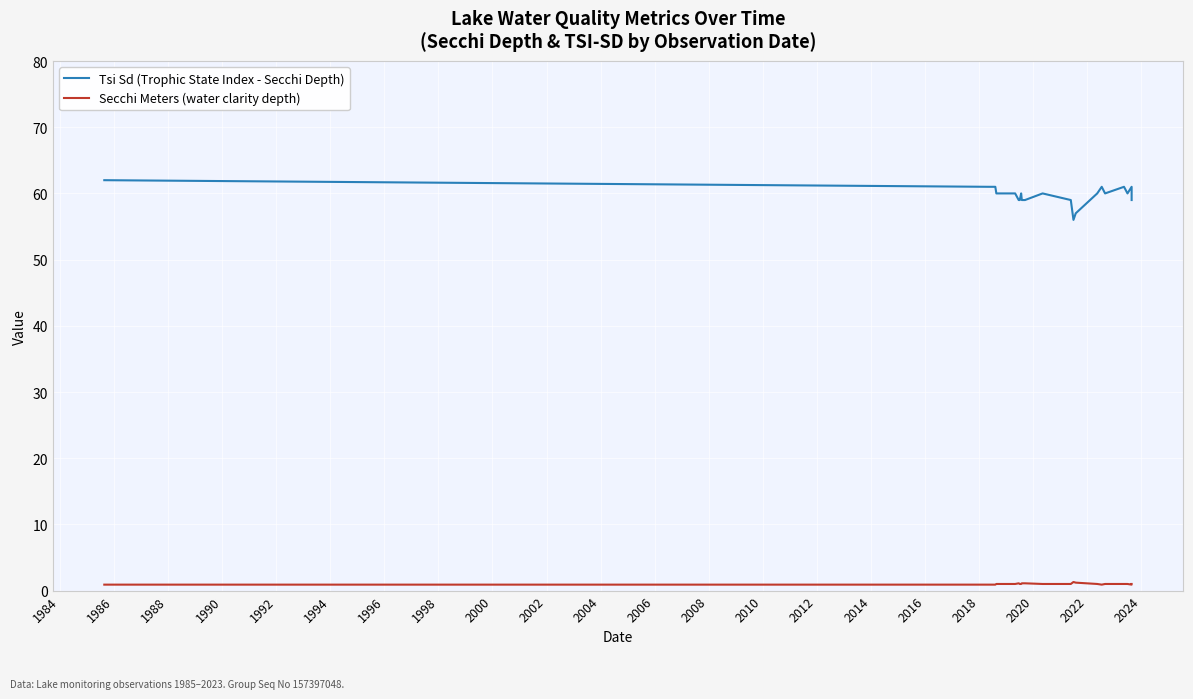

What is the greatest value displayed?

62.0